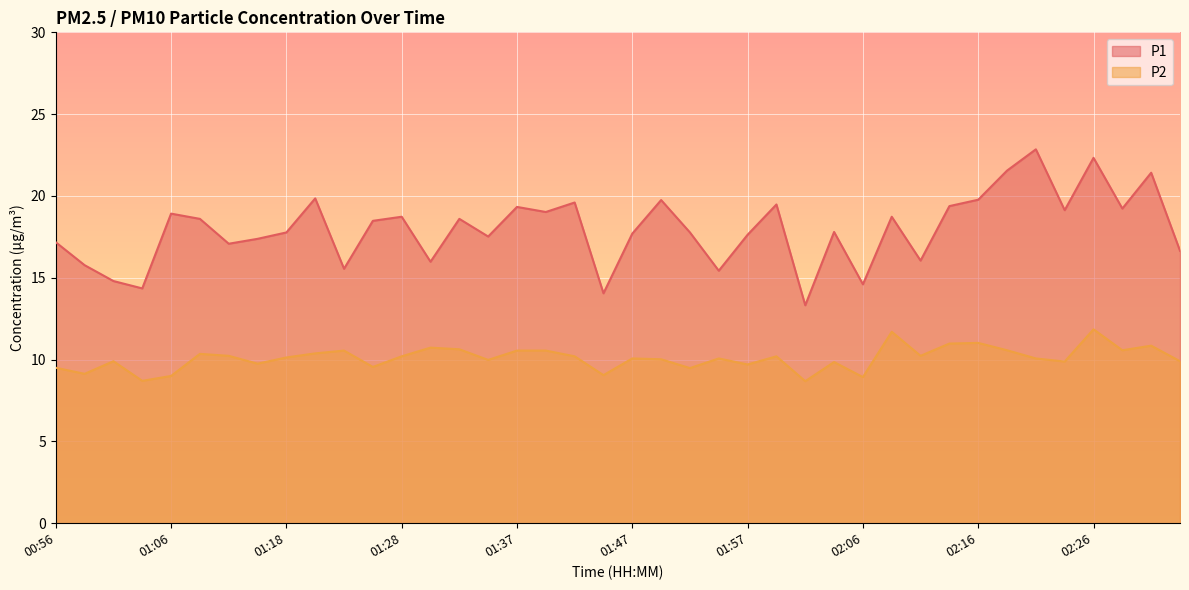

What is the difference between the P1 values at 01:37 and 01:52?

1.6